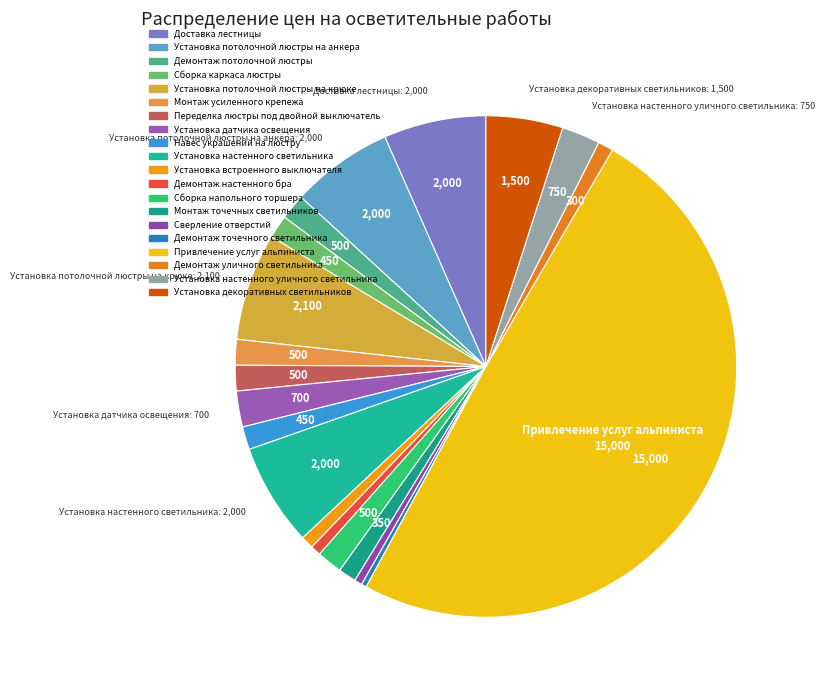

How many slices are in this pie chart?

20